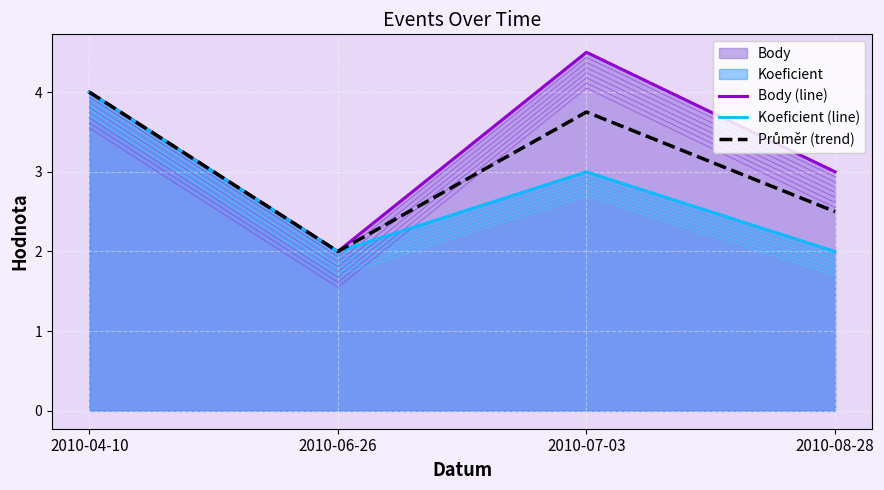

True or false: Koeficient (line) and Body (line) intersect in this chart.

False